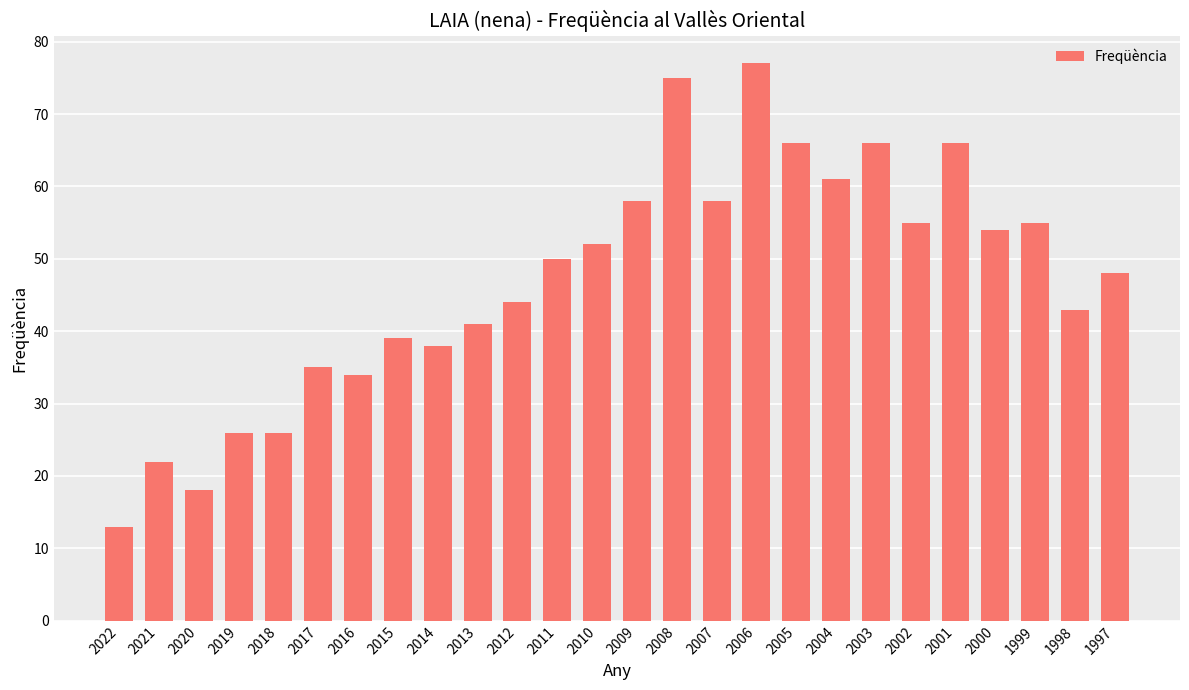

At which category does the chart reach its peak across all series?

2006